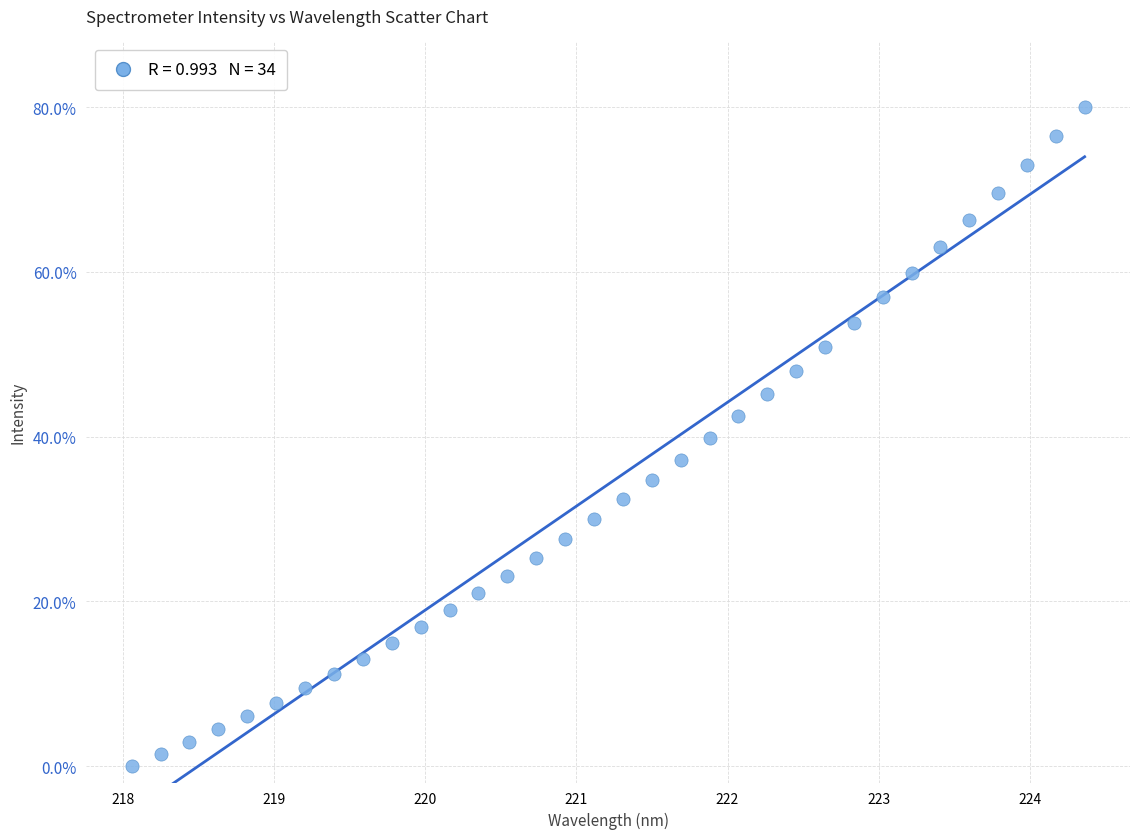

What is the range of X values (max minus min)?

6.3